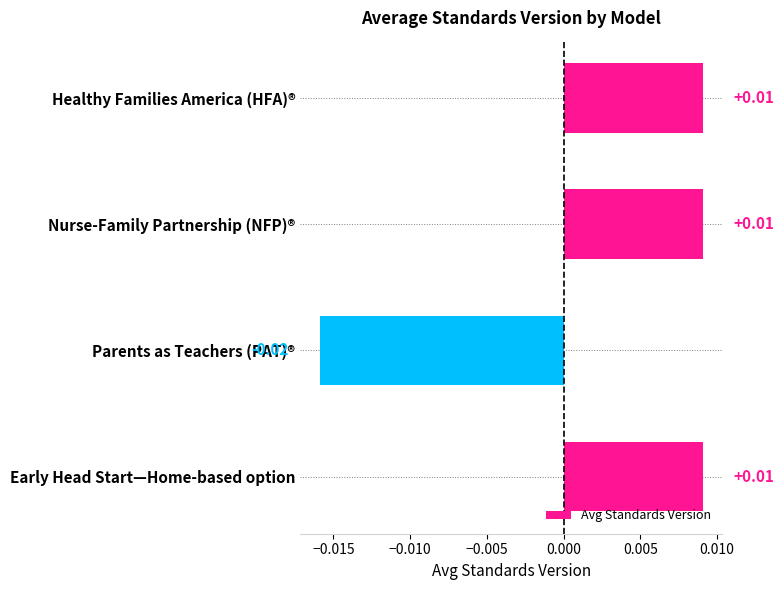

Between Parents as Teachers (PAT)® and Nurse-Family Partnership (NFP)®, which is larger?

Nurse-Family Partnership (NFP)®